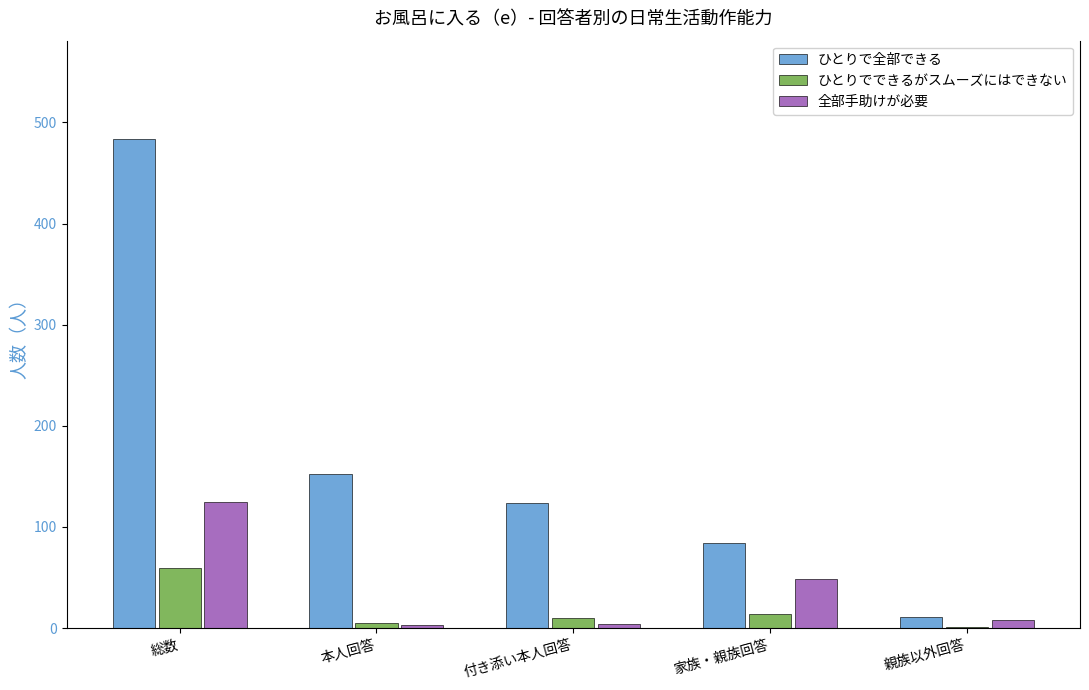

Between 本人回答 and 親族以外回答, which series saw the biggest shift?

ひとりで全部できる